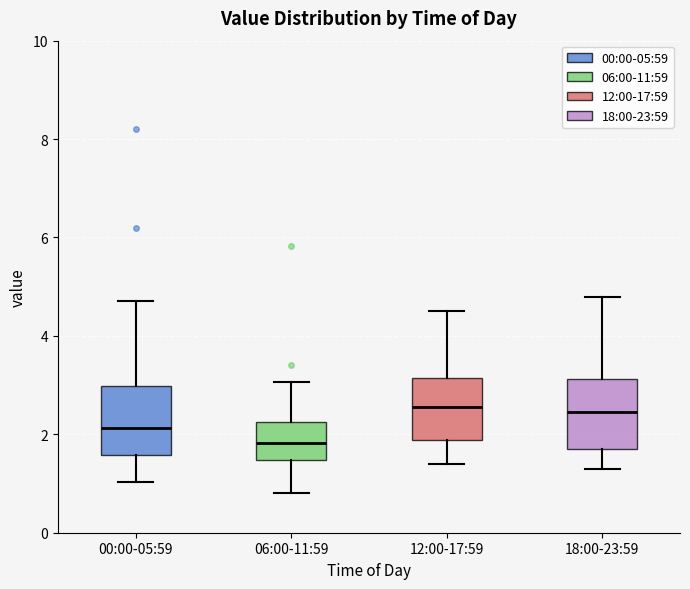

Reading left to right, read every box against the y-axis: the position of its median line, the range the box covers, and the ends of its whiskers. The values are not printed on the chart, so give them approximately, as read against the axis.

00:00-05:59: median 2.2, box 1.6 to 3.0, whiskers 1.0 to 4.8
06:00-11:59: median 1.8, box 1.4 to 2.2, whiskers 0.8 to 3.0
12:00-17:59: median 2.6, box 1.8 to 3.2, whiskers 1.4 to 4.6
18:00-23:59: median 2.4, box 1.8 to 3.2, whiskers 1.4 to 4.8